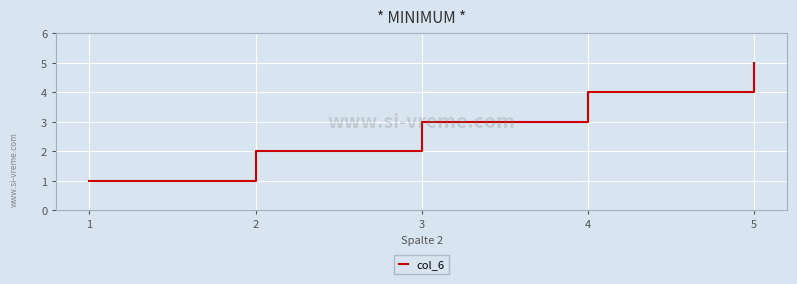

What is the difference between the maximum and minimum values?

4